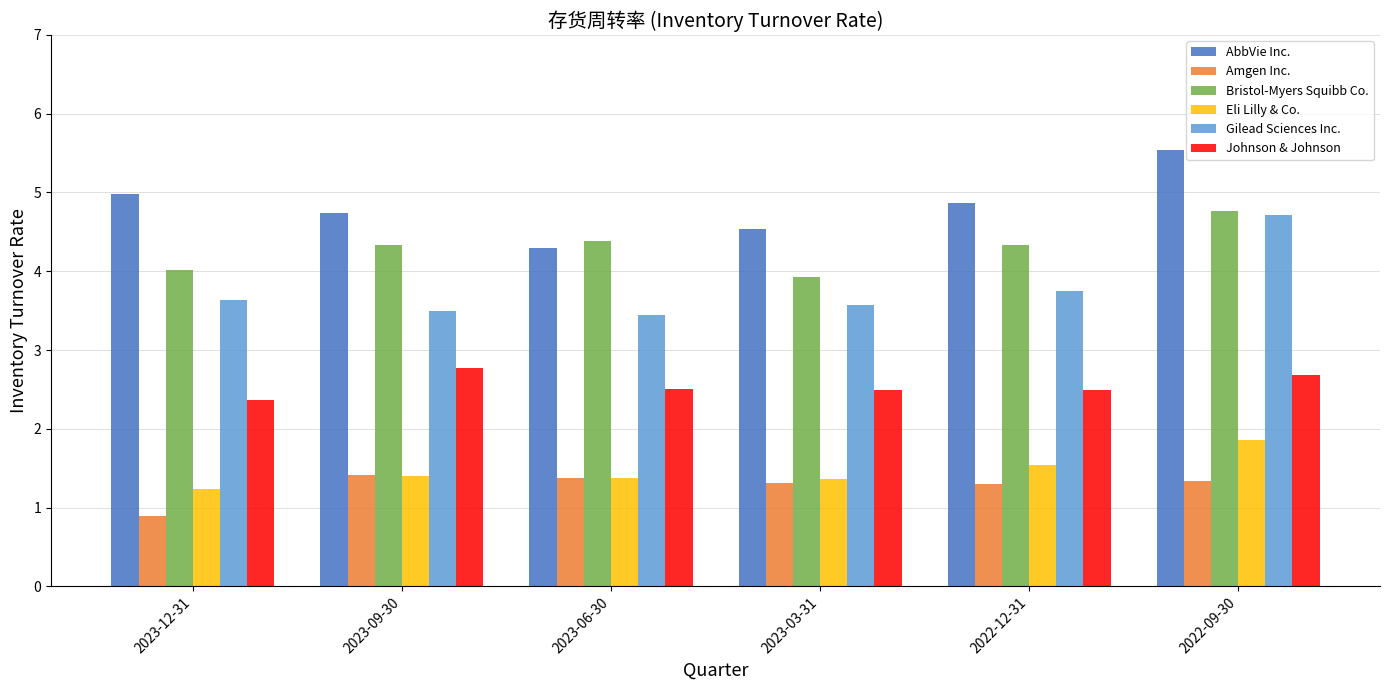

How many series are shown in this chart?

6